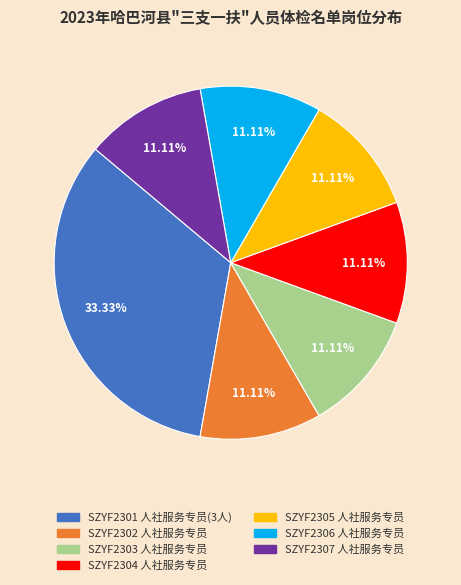

Combined, do SZYF2307 人社服务专员 and SZYF2301 人社服务专员 account for over 50%?

No